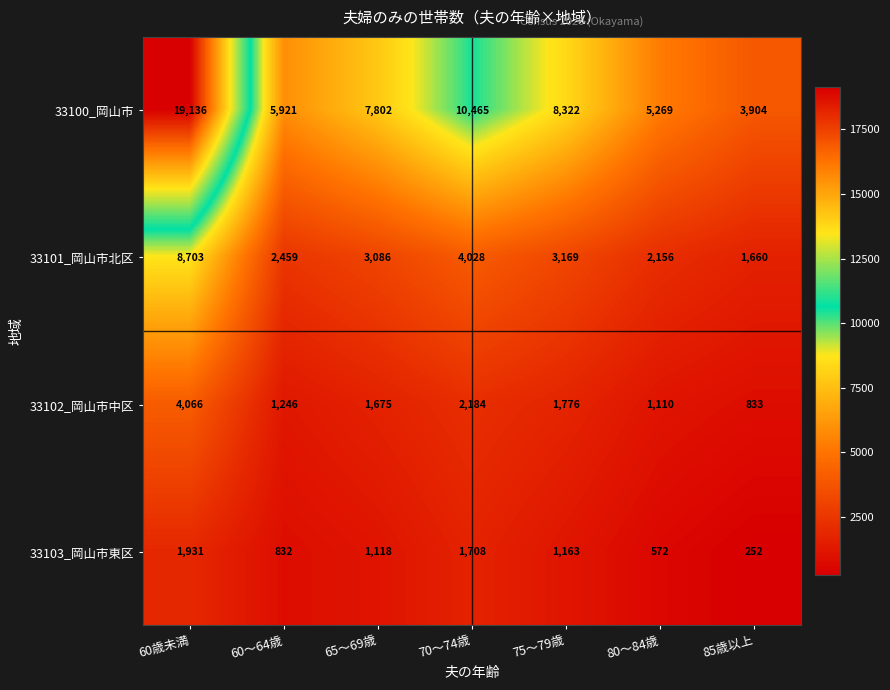

Which series has the widest spread of values?

33100_岡山市